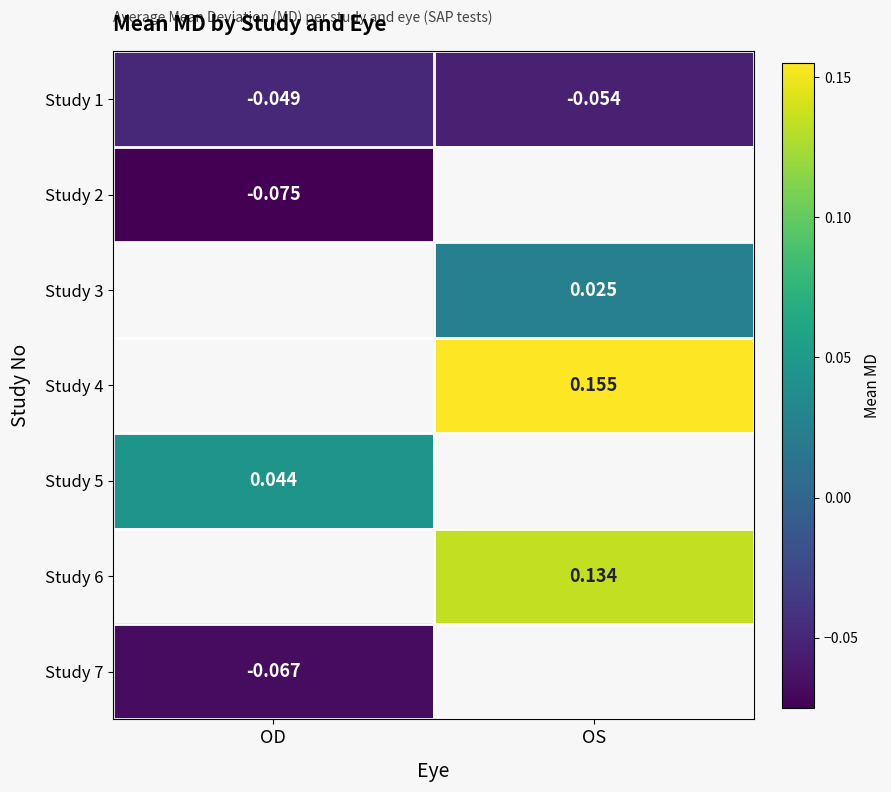

Rank the categories by Study 1 value from highest to lowest.

OD, OS